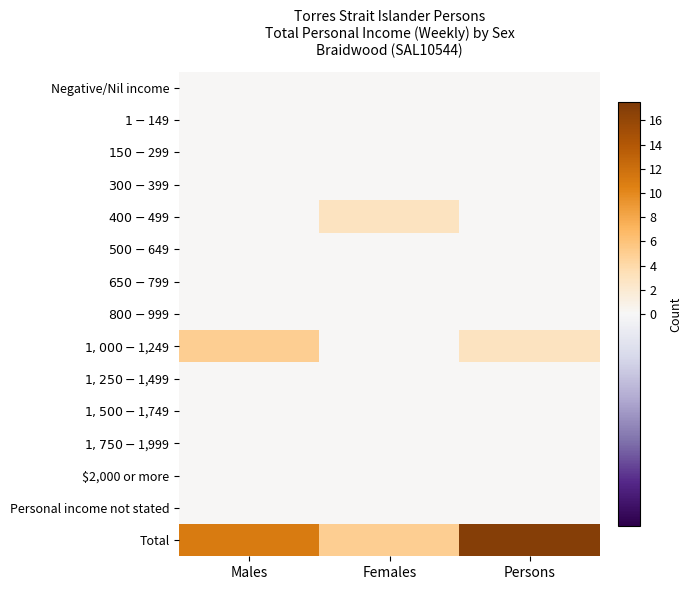

Reading right to left, extract all data points from this chart.

Negative/Nil income: Persons=0	Females=0	Males=0
$1-$149: Persons=0	Females=0	Males=0
$150-$299: Persons=0	Females=0	Males=0
$300-$399: Persons=0	Females=0	Males=0
$400-$499: Persons=0	Females=3	Males=0
$500-$649: Persons=0	Females=0	Males=0
$650-$799: Persons=0	Females=0	Males=0
$800-$999: Persons=0	Females=0	Males=0
$1,000-$1,249: Persons=3	Females=0	Males=5
$1,250-$1,499: Persons=0	Females=0	Males=0
$1,500-$1,749: Persons=0	Females=0	Males=0
$1,750-$1,999: Persons=0	Females=0	Males=0
$2,000 or more: Persons=0	Females=0	Males=0
Personal income not stated: Persons=0	Females=0	Males=0
Total: Persons=17	Females=5	Males=11